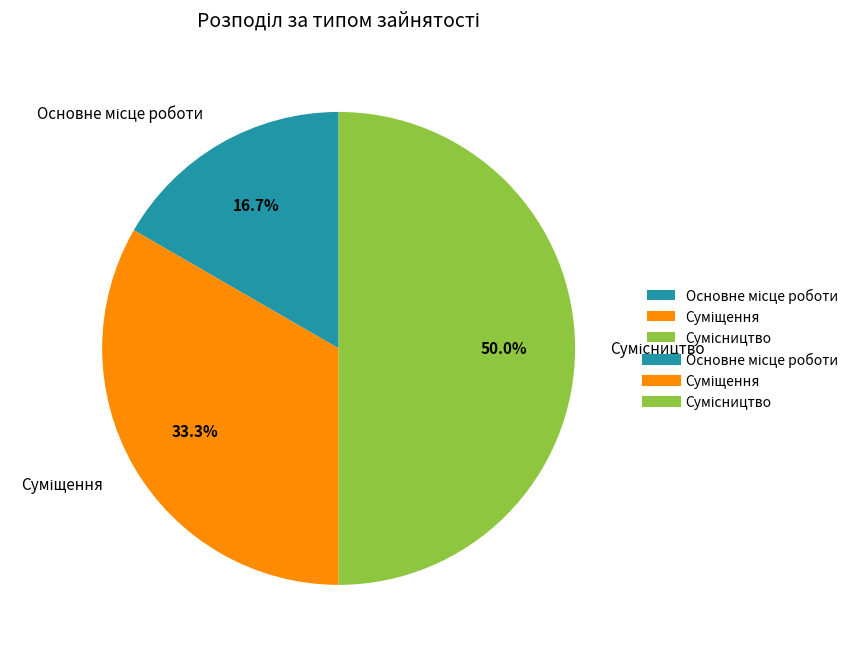

Count the number of slices in the pie.

3